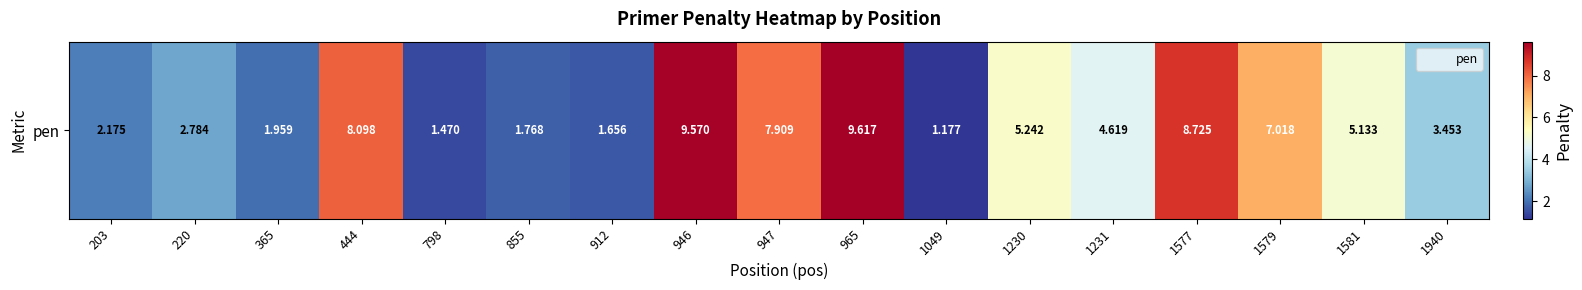

Count the number of categories in the chart.

17